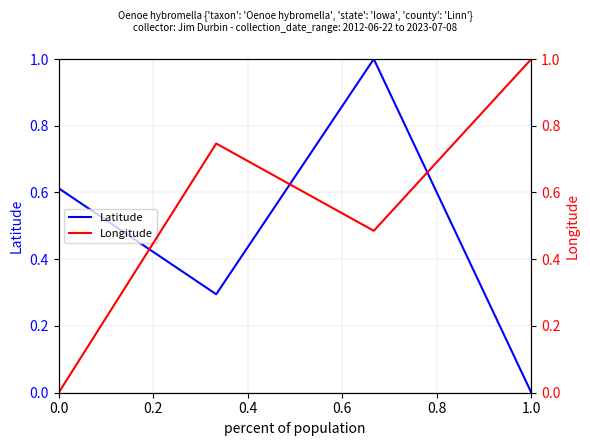

True or false: Latitude has a value of -0.7 at 1.0.

False